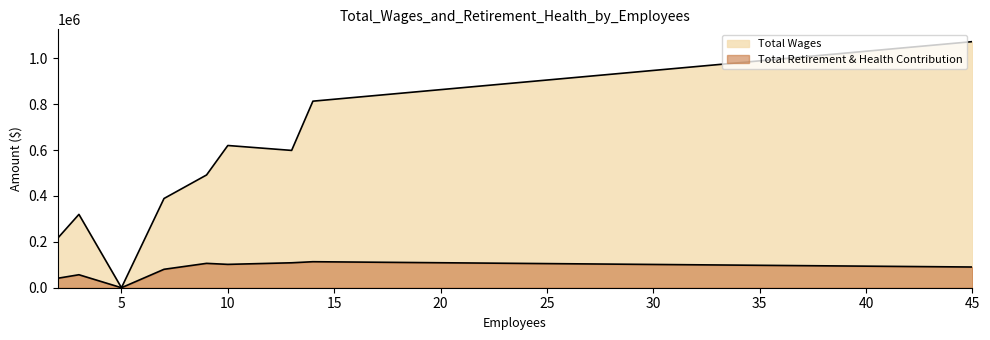

What is the average value of the Total Wages series?

502229